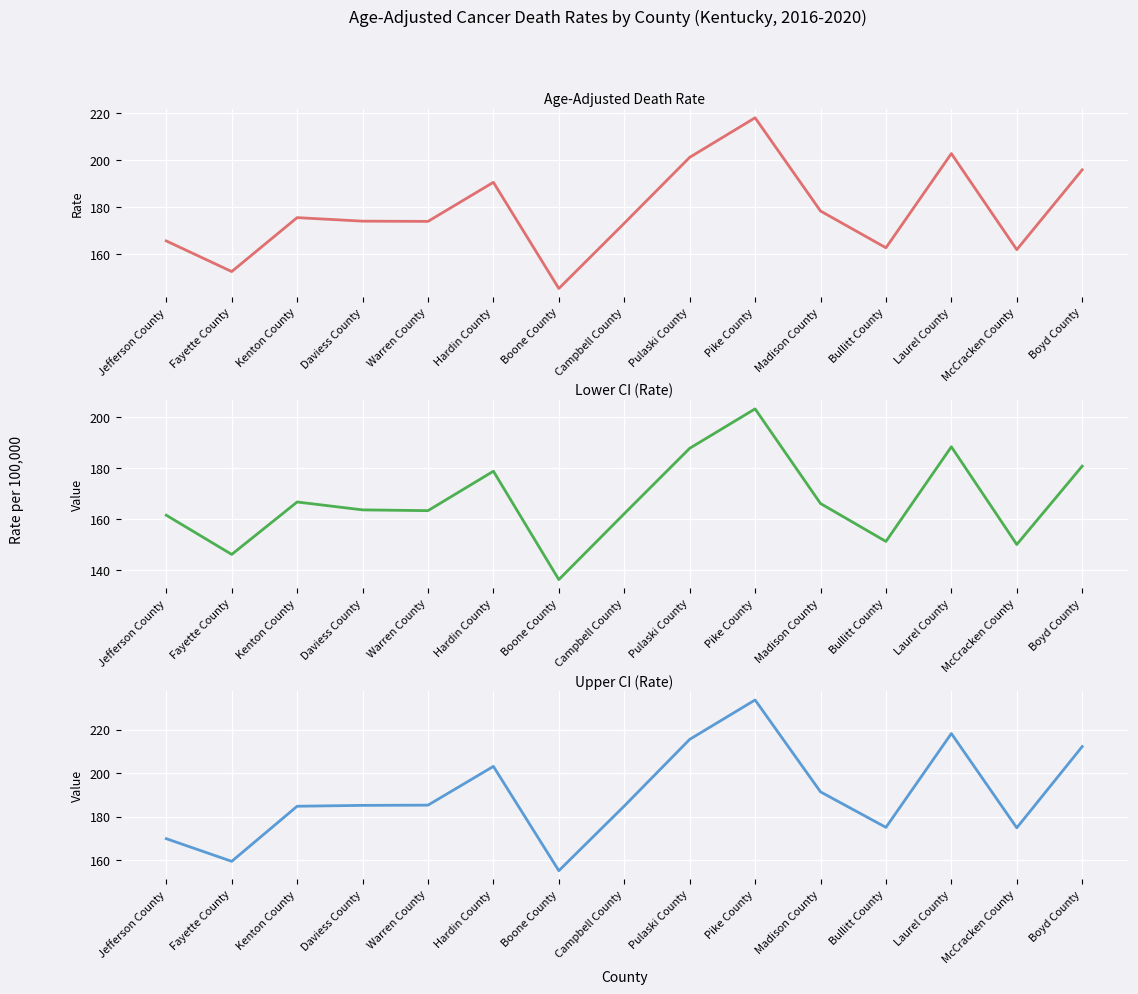

Reading left to right, extract all data points from this chart.

Age-Adjusted Death Rate: 165.7	152.7	175.6	174.1	174.0	190.6	145.5	173.2	201.2	218.0	178.4	162.8	202.8	162.0	195.9
Lower CI (Rate): 161.5	146.1	166.7	163.6	163.3	178.8	136.2	162.1	187.8	203.3	166.1	151.2	188.4	150.0	180.8
Upper CI (Rate): 169.9	159.5	184.8	185.2	185.3	203.1	155.2	184.9	215.5	233.6	191.4	175.1	218.2	174.9	212.2